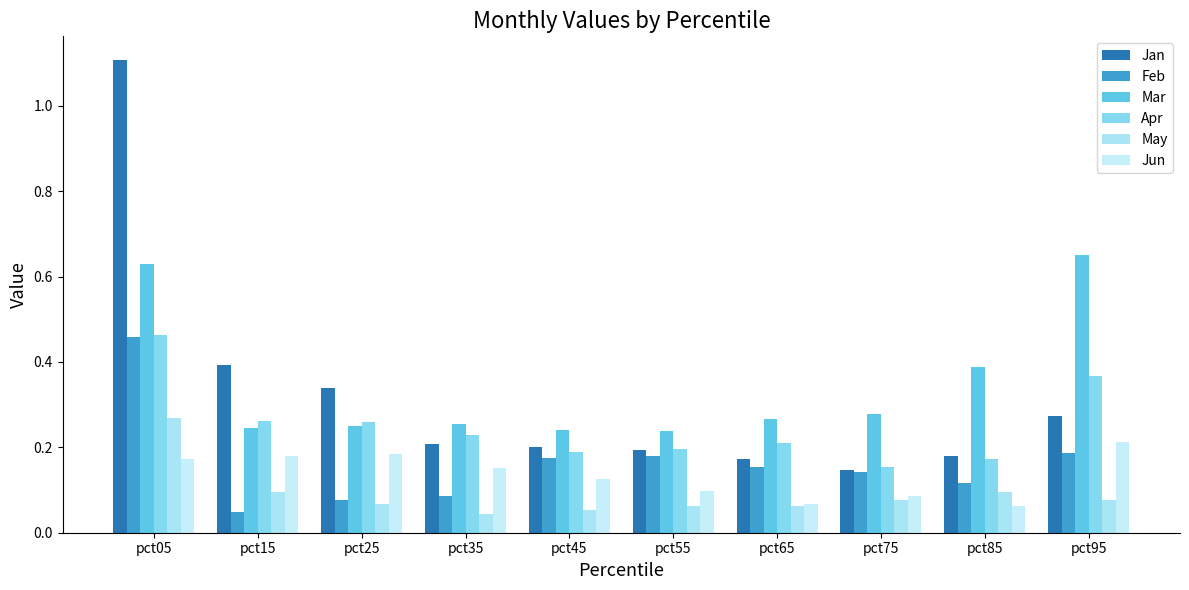

What is the maximum value for Jun?

0.2